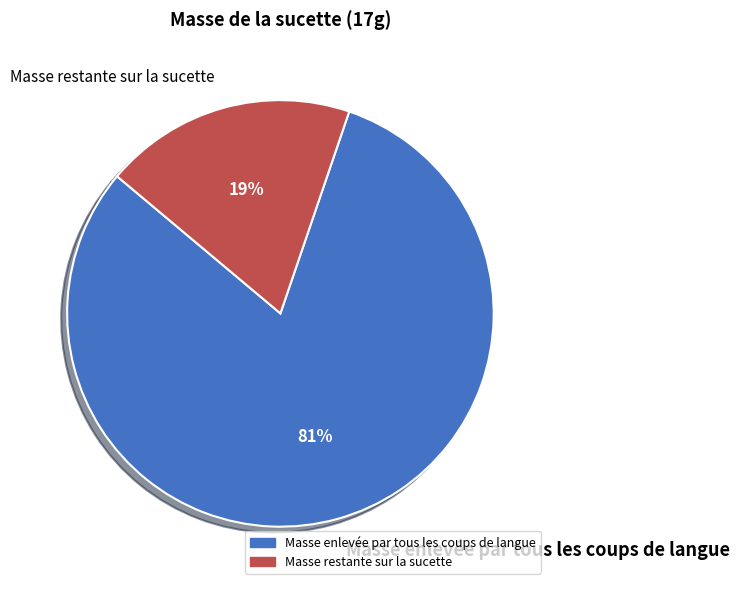

Is there a majority slice in this chart?

Yes